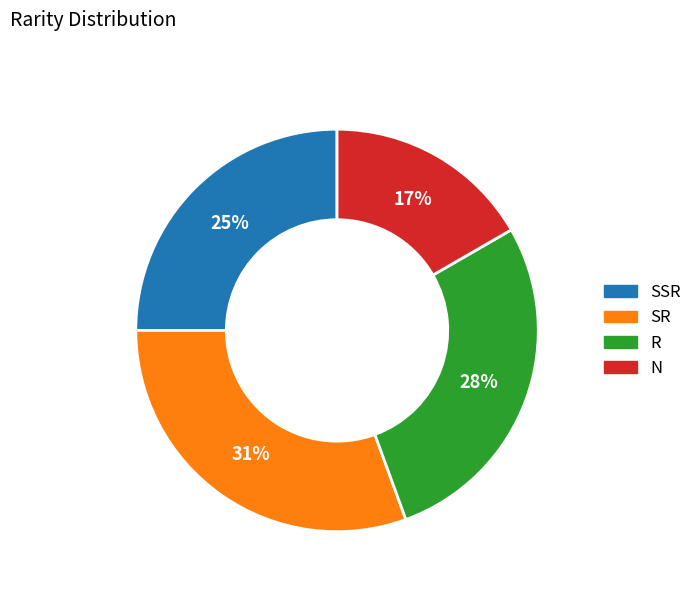

How many slices are in this pie chart?

4